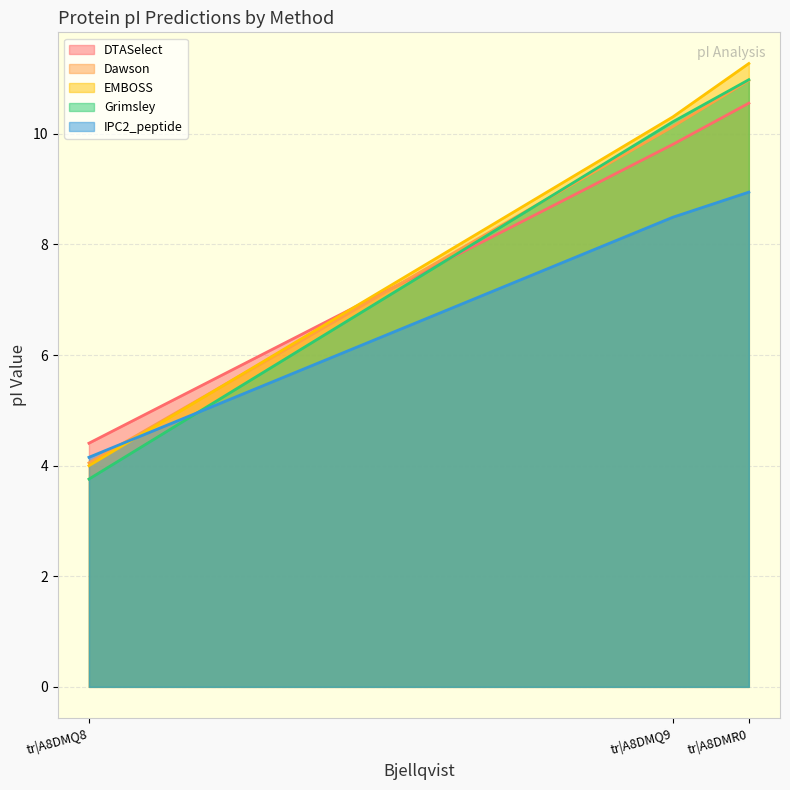

Which label corresponds to the smallest value in the chart?

tr|A8DMQ8